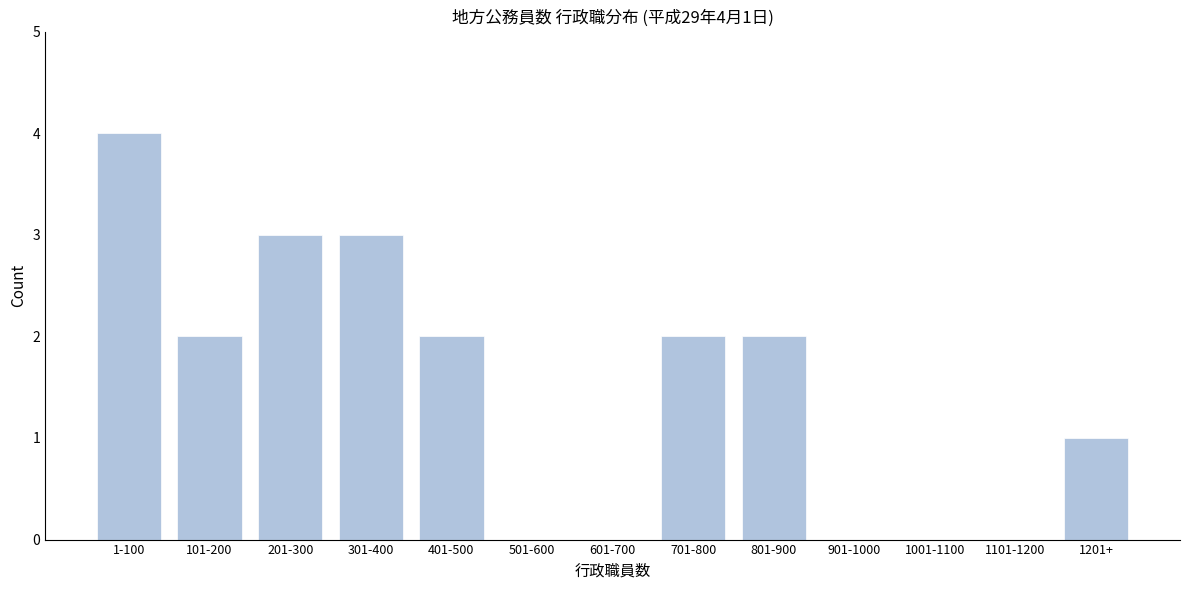

Reading right to left, what are all the values shown in this chart?

1201+=1	1101-1200=0	1001-1100=0	901-1000=0	801-900=2	701-800=2	601-700=0	501-600=0	401-500=2	301-400=3	201-300=3	101-200=2	1-100=4